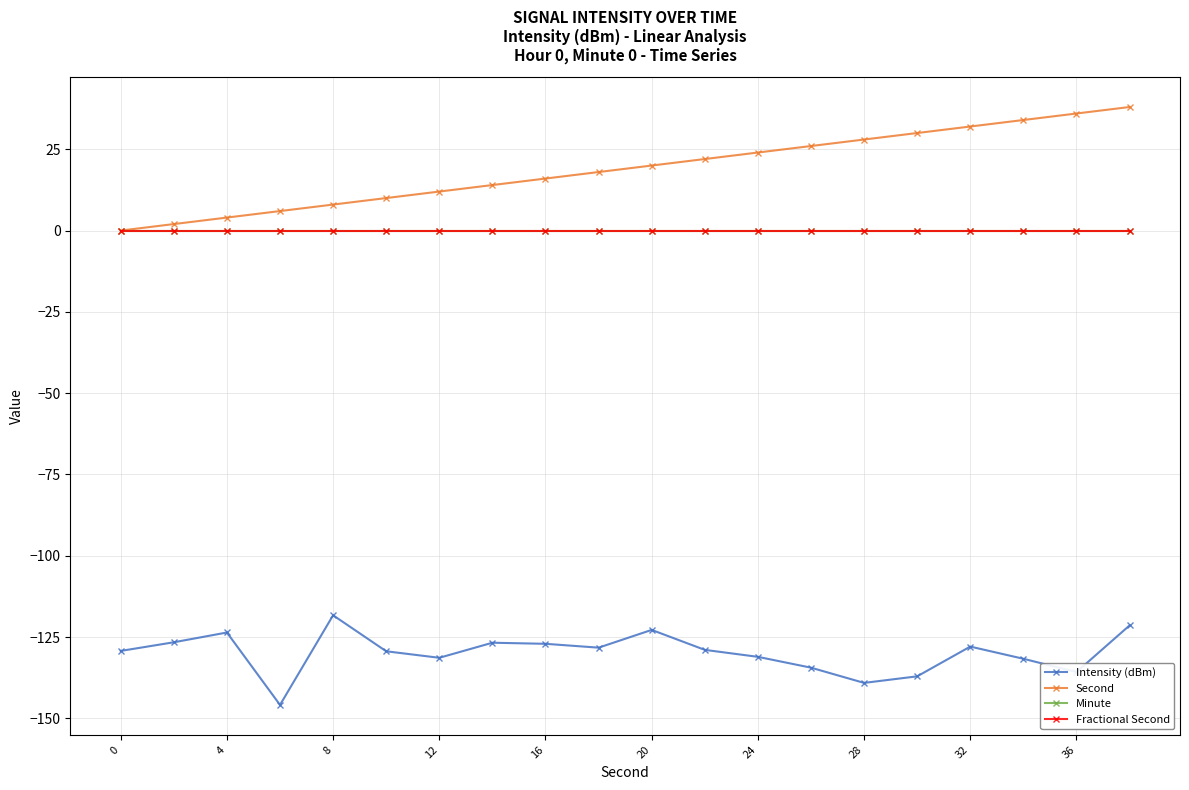

What are all the series names shown in the legend?

Intensity (dBm), Second, Minute, Fractional Second